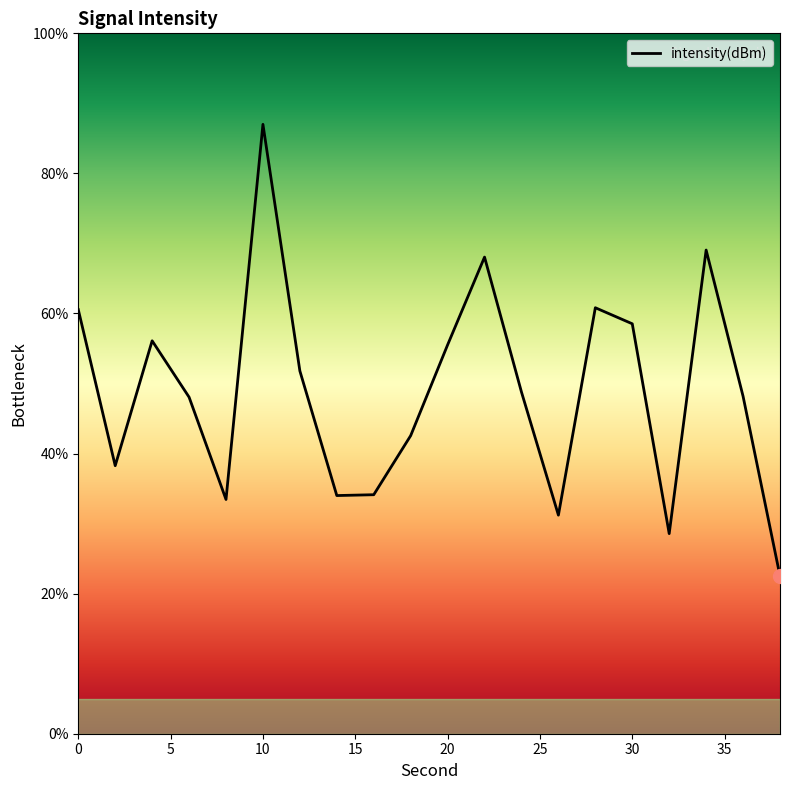

What is the difference between the maximum and minimum values?

64.5